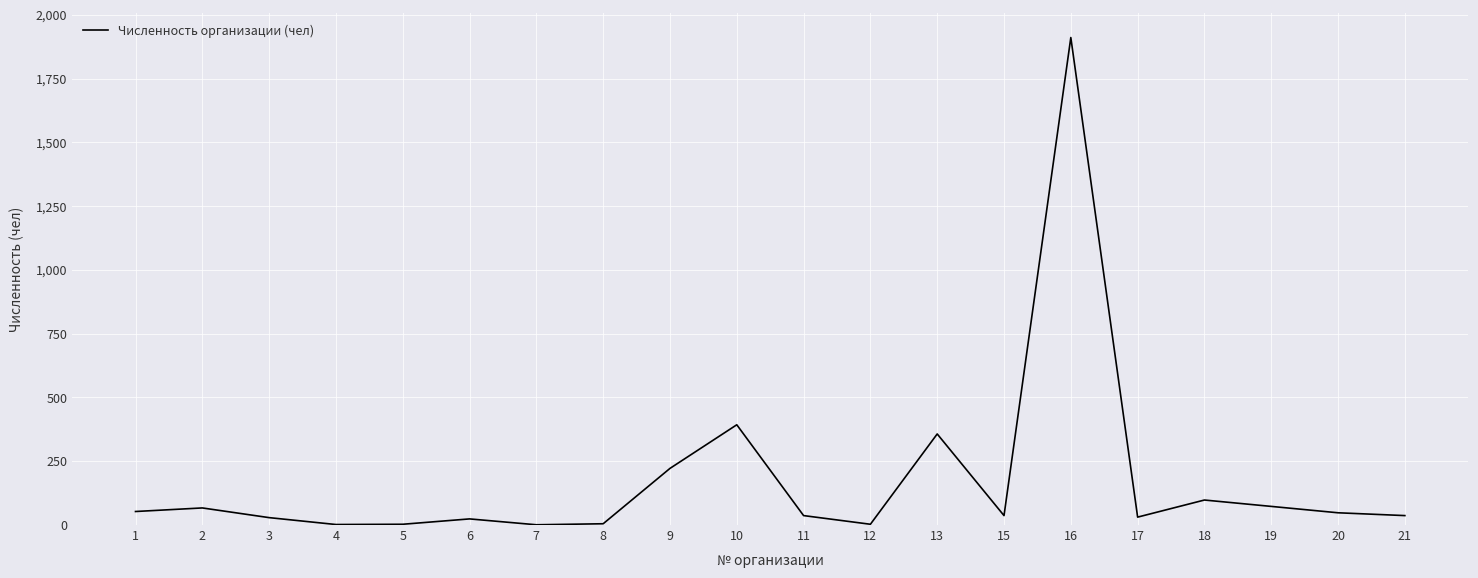

What is the difference between the maximum and minimum values?

1910